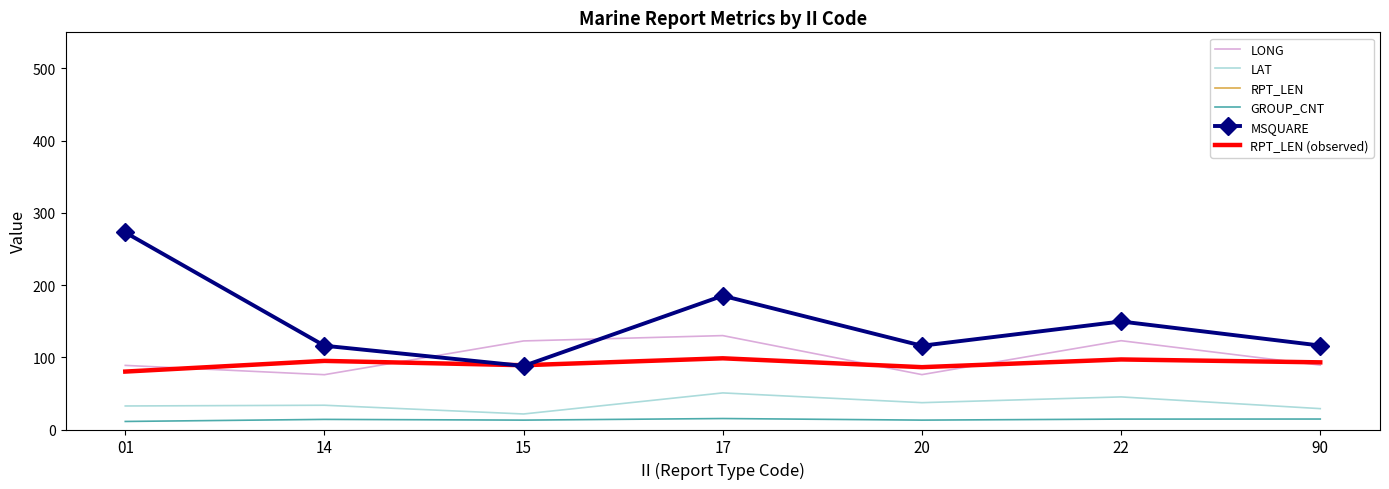

Reading right to left, what are all the values shown in this chart?

LONG: 90=89.1	22=123.0	20=76.0	17=130.0	15=122.7	14=75.9	01=88.8
LAT: 90=28.9	22=45.1	20=37.2	17=50.7	15=21.5	14=33.6	01=32.6
RPT_LEN: 90=93.0	22=97.0	20=86.3	17=98.6	15=89.0	14=95.0	01=80.2
GROUP_CNT: 90=14.5	22=14.4	20=13.0	17=15.2	15=13.0	14=14.0	01=11.1
MSQUARE: 90=116.2	22=149.6	20=116.0	17=185.2	15=88.0	14=116.0	01=272.9
RPT_LEN (observed): 90=93.0	22=97.0	20=86.3	17=98.6	15=89.0	14=95.0	01=80.2